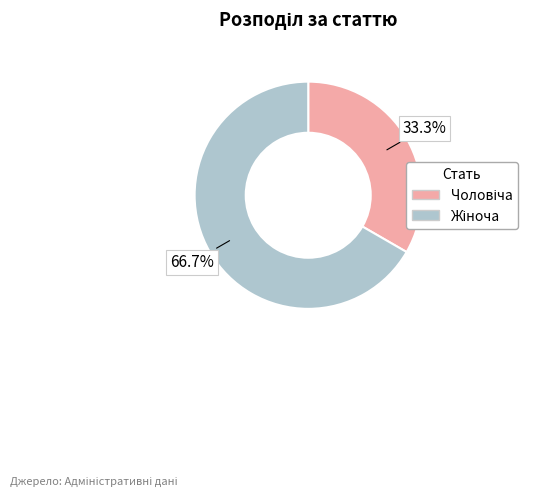

How many slices are in this pie chart?

2